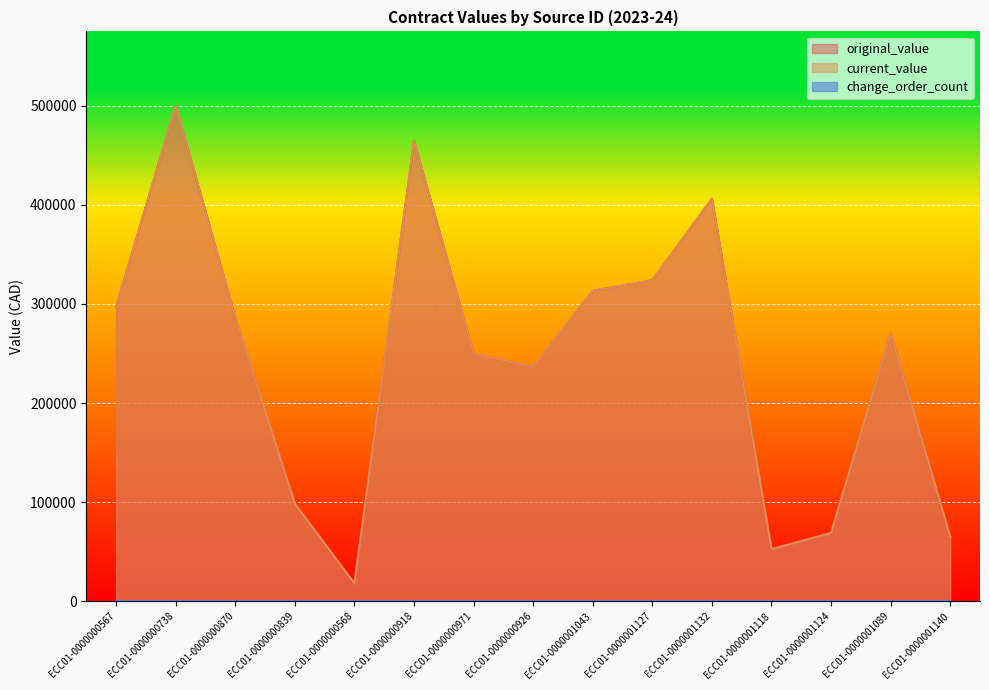

How many lines are shown in the chart?

3